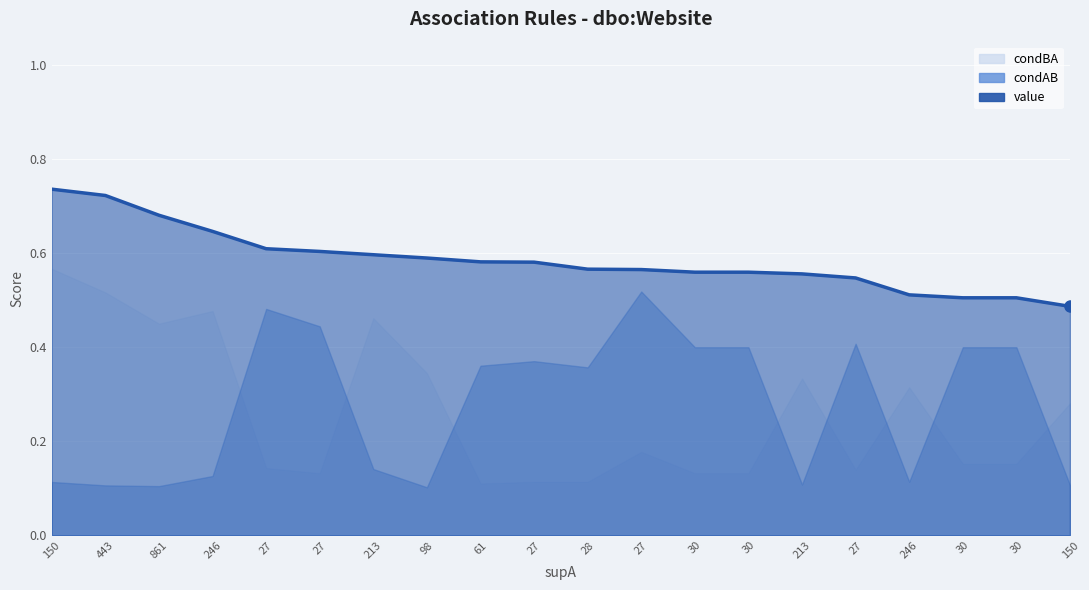

Rank the categories by value from lowest to highest.

150, 30, 30, 246, 27, 213, 30, 30, 27, 28, 27, 61, 98, 213, 27, 27, 246, 861, 443, 150